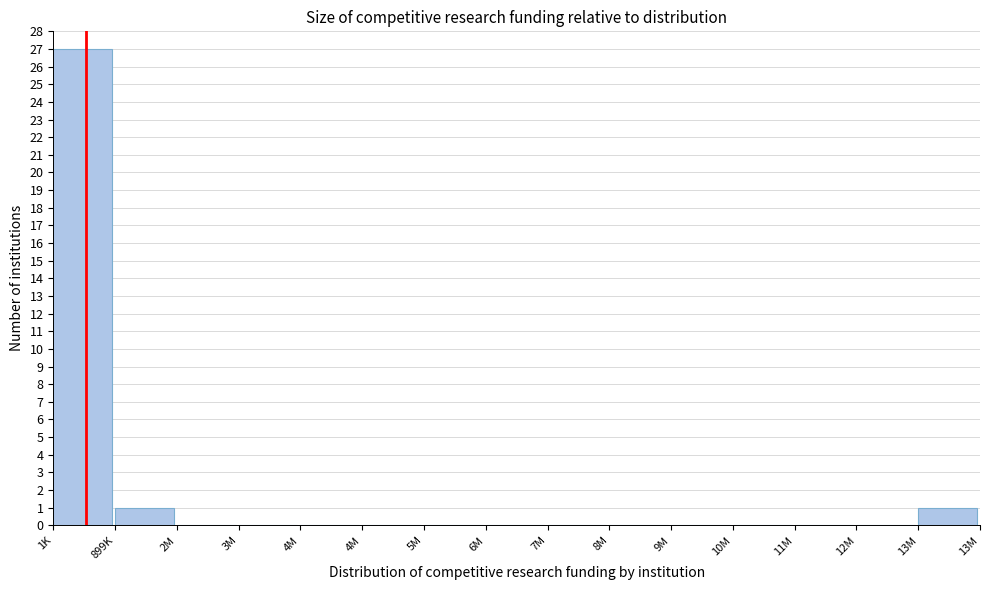

How many categories are shown in the chart?

15